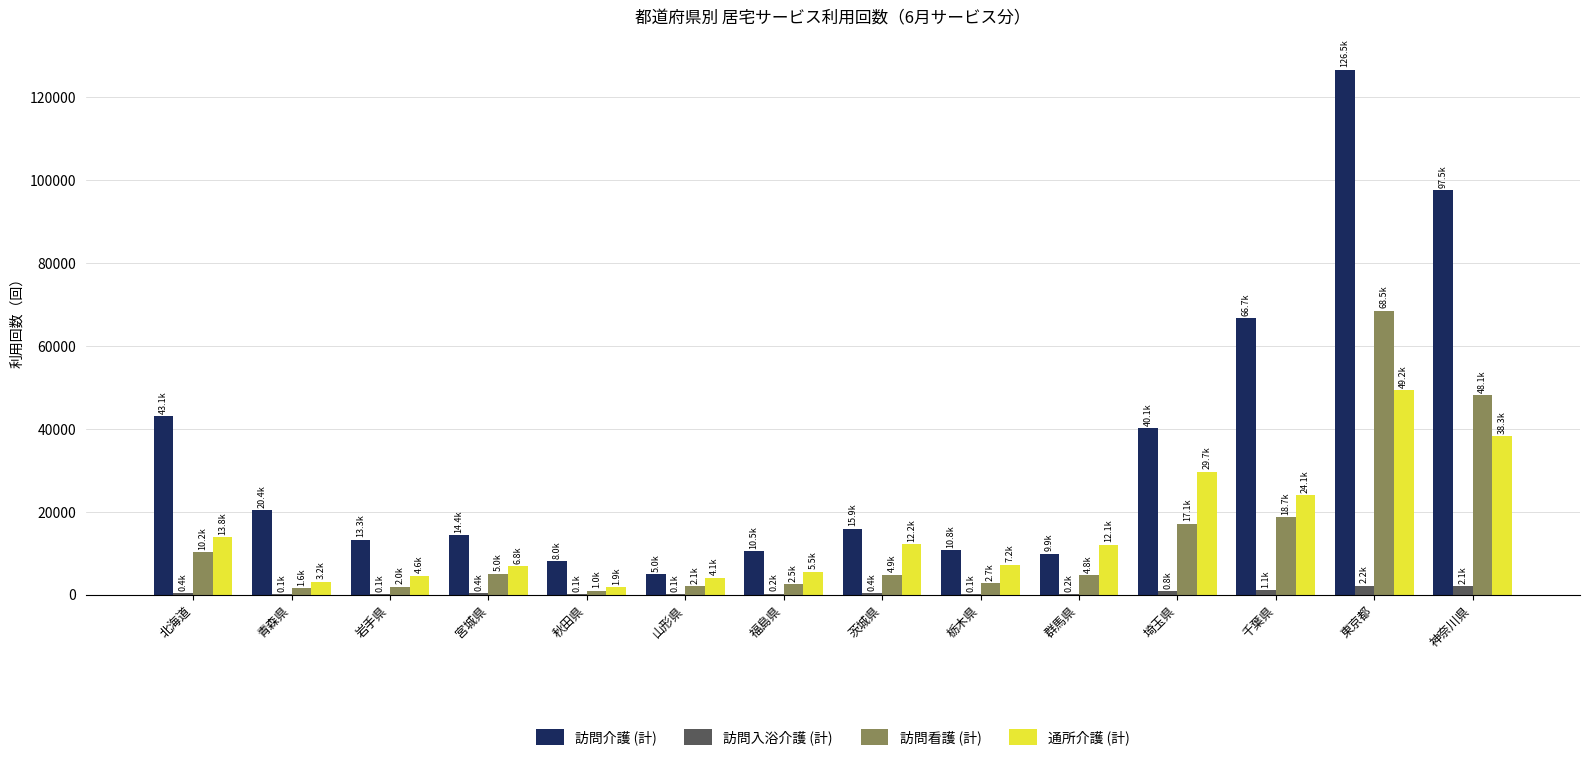

Which category has the highest value in the 通所介護 (計) series?

東京都